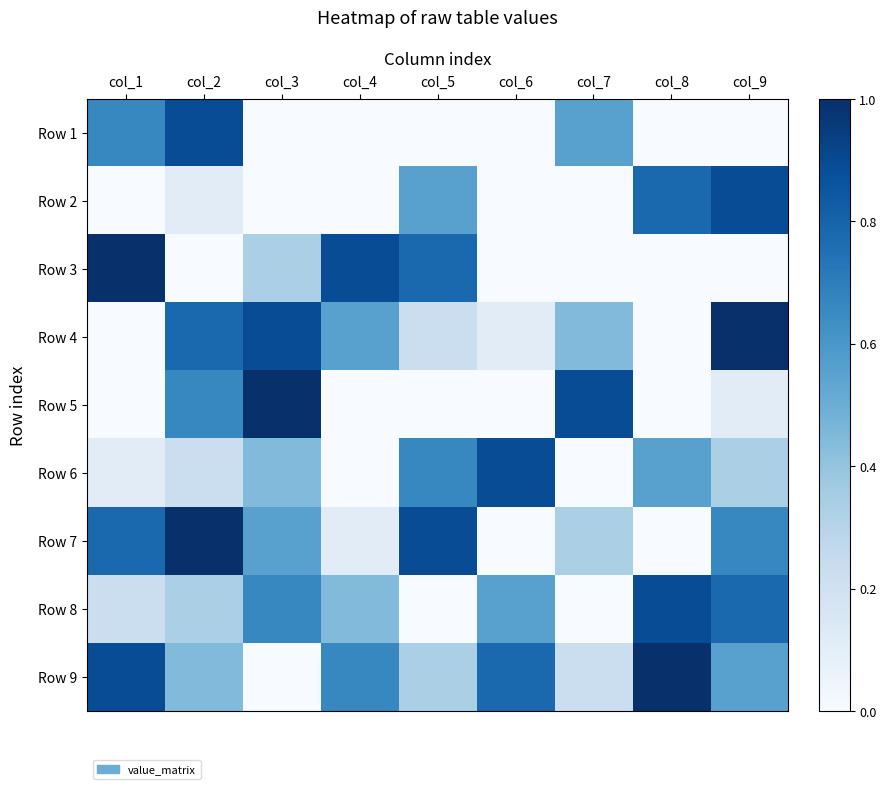

Reading left to right, list all the values displayed in this chart.

Row 1: col_1=0.7	col_2=0.9	col_3=0.0	col_4=0.0	col_5=0.0	col_6=0.0	col_7=0.6	col_8=0.0	col_9=0.0
Row 2: col_1=0.0	col_2=0.1	col_3=0.0	col_4=0.0	col_5=0.6	col_6=0.0	col_7=0.0	col_8=0.8	col_9=0.9
Row 3: col_1=1.0	col_2=0.0	col_3=0.3	col_4=0.9	col_5=0.8	col_6=0.0	col_7=0.0	col_8=0.0	col_9=0.0
Row 4: col_1=0.0	col_2=0.8	col_3=0.9	col_4=0.6	col_5=0.2	col_6=0.1	col_7=0.4	col_8=0.0	col_9=1.0
Row 5: col_1=0.0	col_2=0.7	col_3=1.0	col_4=0.0	col_5=0.0	col_6=0.0	col_7=0.9	col_8=0.0	col_9=0.1
Row 6: col_1=0.1	col_2=0.2	col_3=0.4	col_4=0.0	col_5=0.7	col_6=0.9	col_7=0.0	col_8=0.6	col_9=0.3
Row 7: col_1=0.8	col_2=1.0	col_3=0.6	col_4=0.1	col_5=0.9	col_6=0.0	col_7=0.3	col_8=0.0	col_9=0.7
Row 8: col_1=0.2	col_2=0.3	col_3=0.7	col_4=0.4	col_5=0.0	col_6=0.6	col_7=0.0	col_8=0.9	col_9=0.8
Row 9: col_1=0.9	col_2=0.4	col_3=0.0	col_4=0.7	col_5=0.3	col_6=0.8	col_7=0.2	col_8=1.0	col_9=0.6